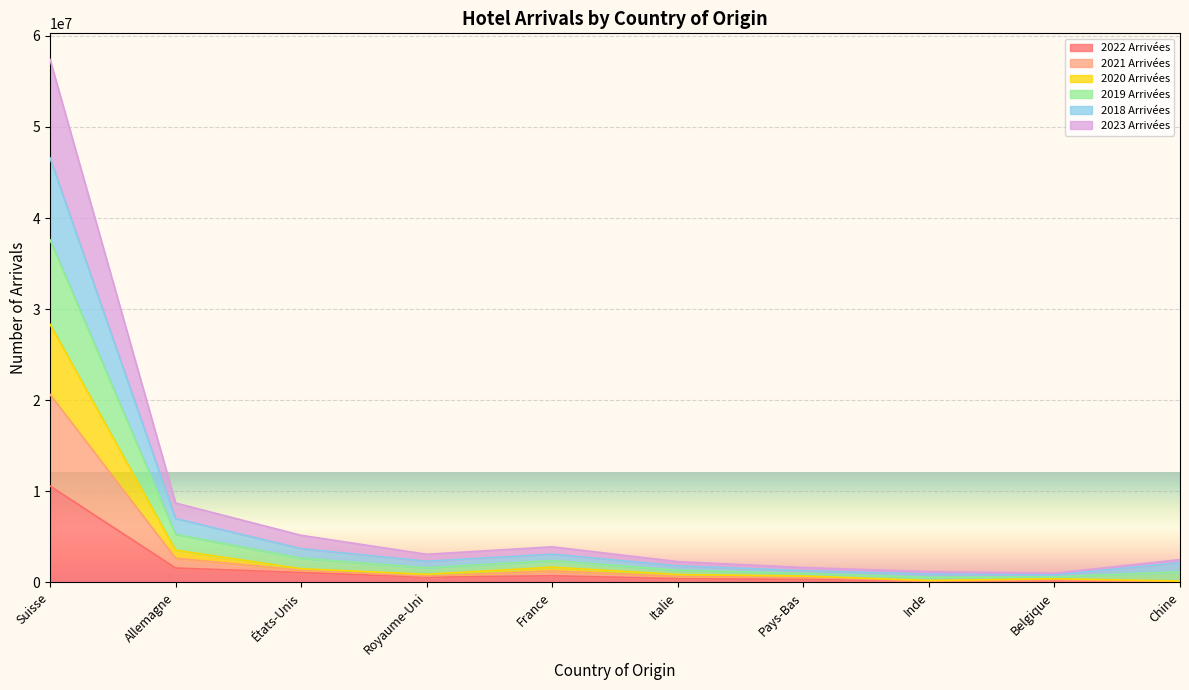

True or false: 2022 Arrivées has a value of 1578892 at Allemagne.

True